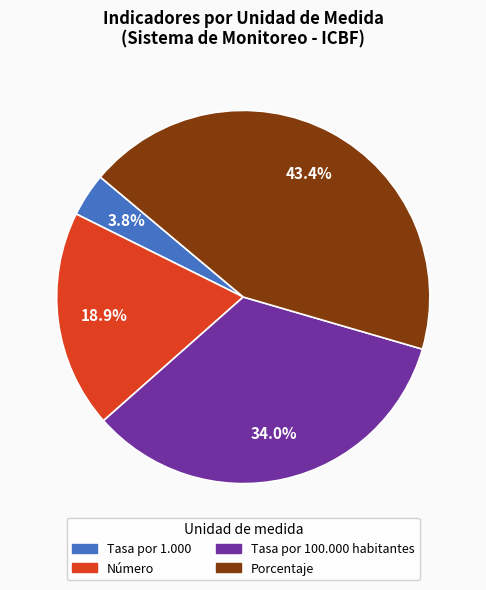

Between Número and Tasa por 100.000 habitantes, which is larger?

Tasa por 100.000 habitantes